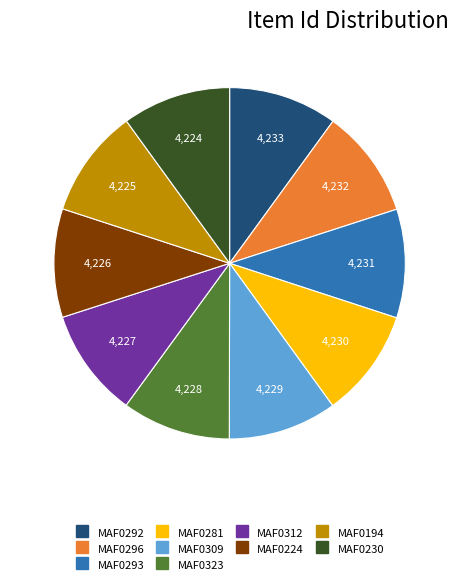

Is the sum of MAF0224 and MAF0281 greater than half?

No